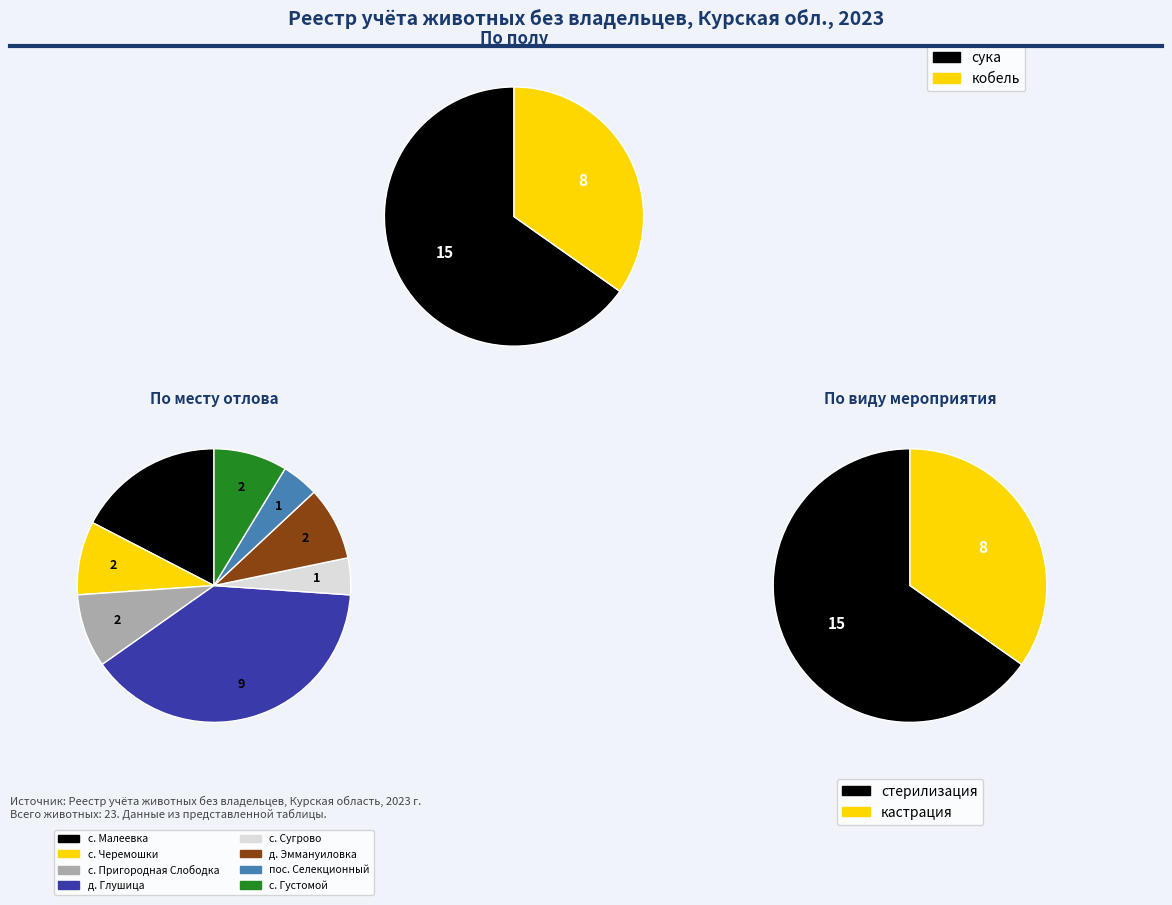

Combined, what portion of the pie is кобель and сука?

100.0%